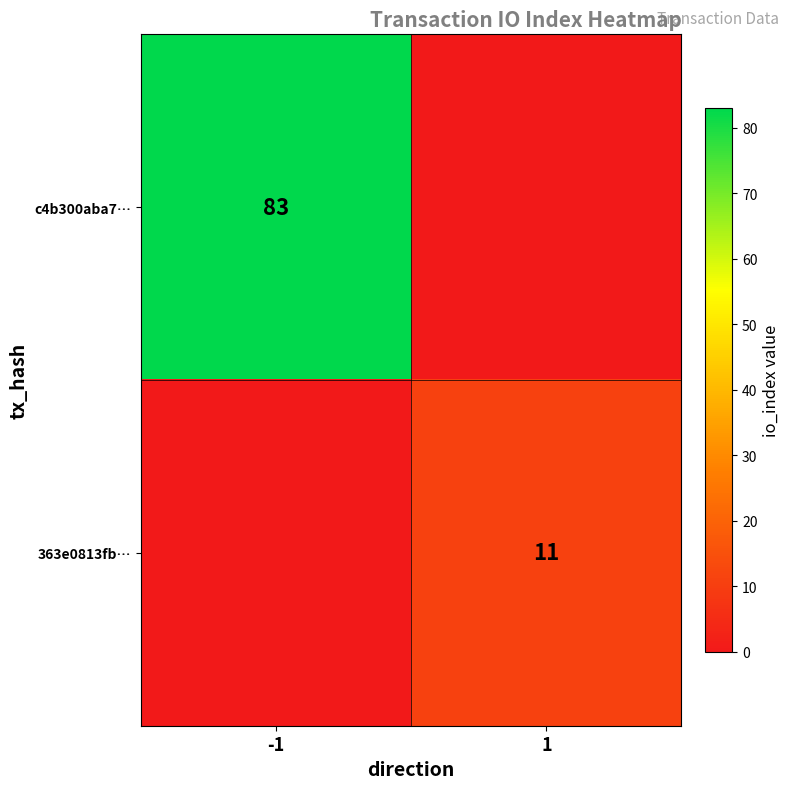

Is it true that 363e0813fb… equals 17 at 1?

False